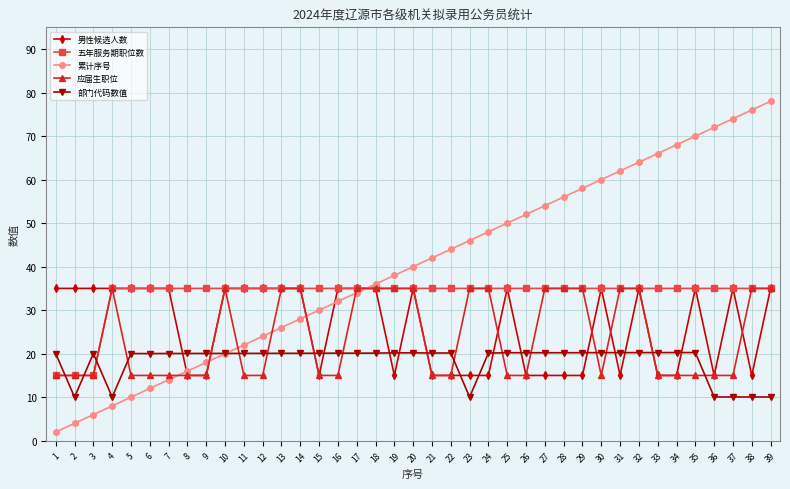

How many data points in 累计序号 are less than 40?

19